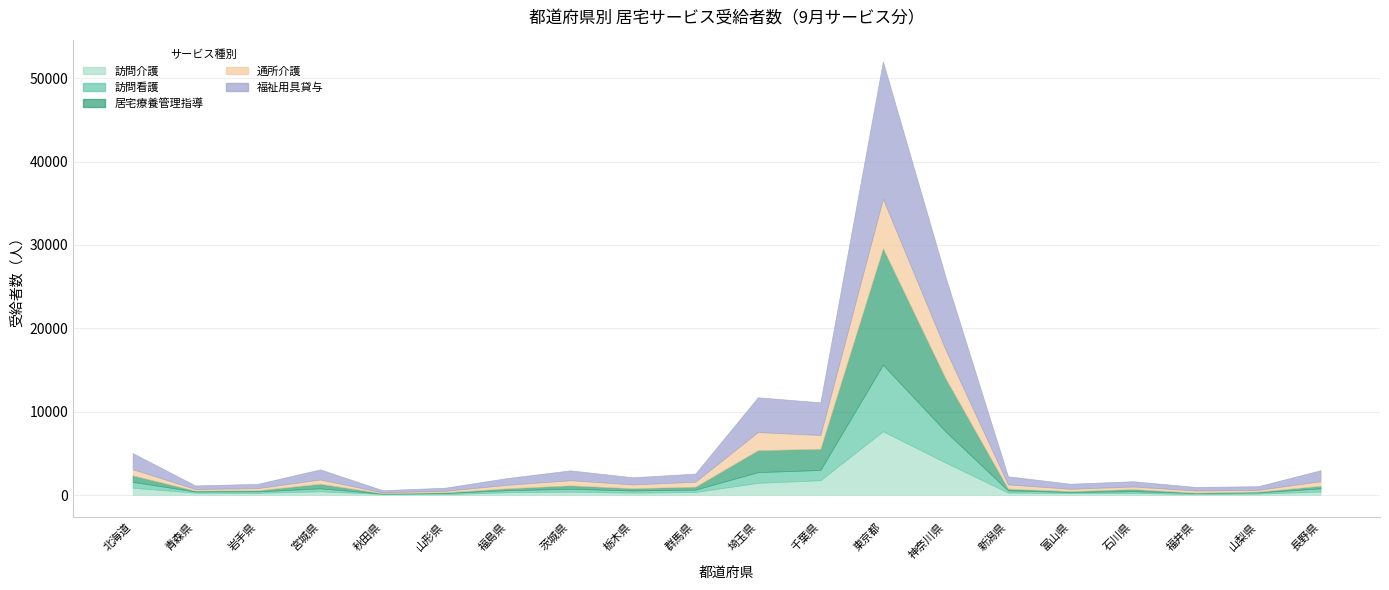

How many data points in 福祉用具貸与 are less than 971?

10